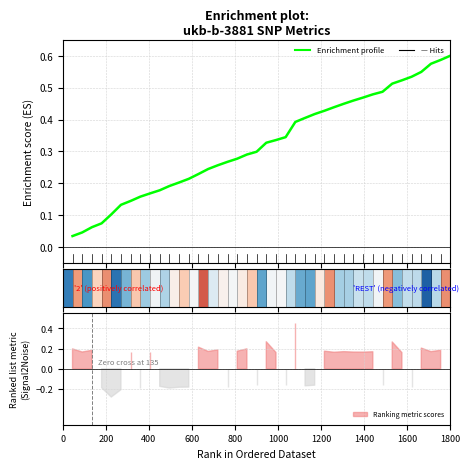

How many lines are shown in the chart?

2